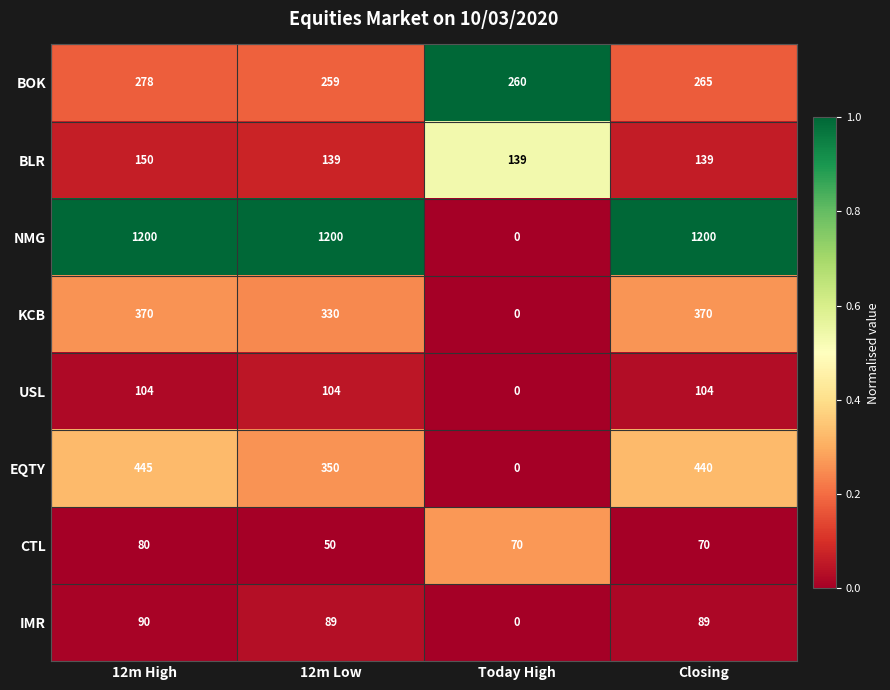

What is the average value of the NMG series?

900